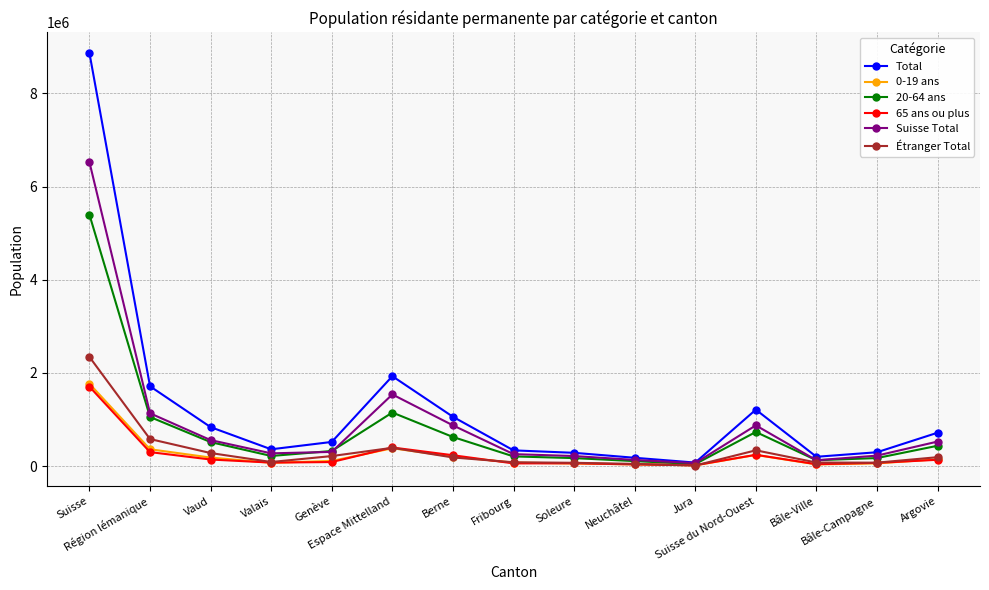

The 0-19 ans series shows 34886 at Bâle-Ville. True or false?

True